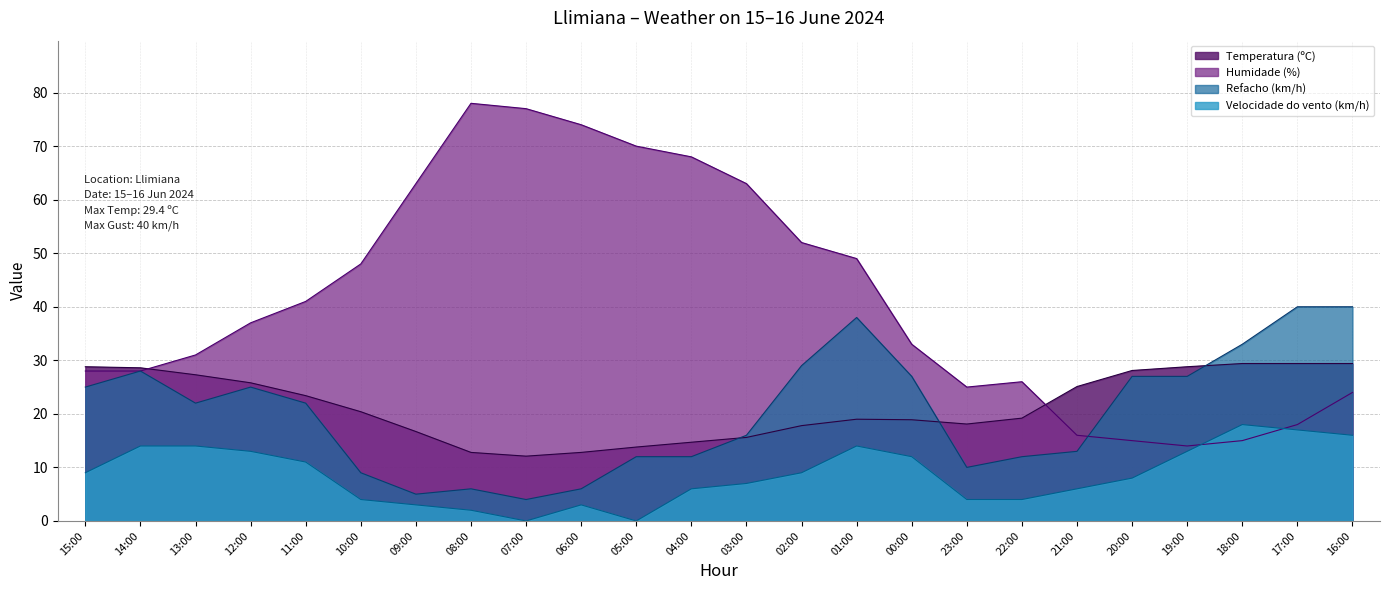

Where is the first local maximum for Humidade (%)?

08:00